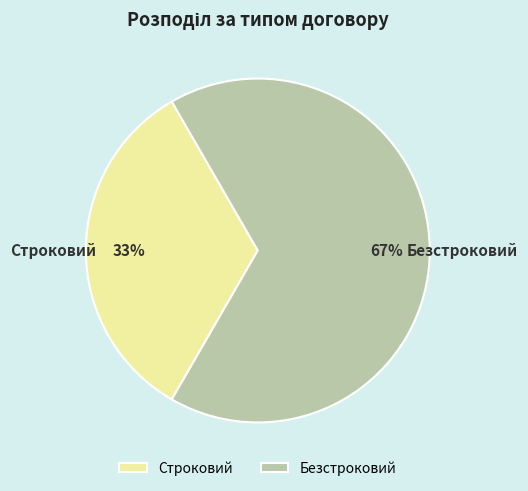

Combined, do Строковий and Безстроковий account for over 50%?

Yes